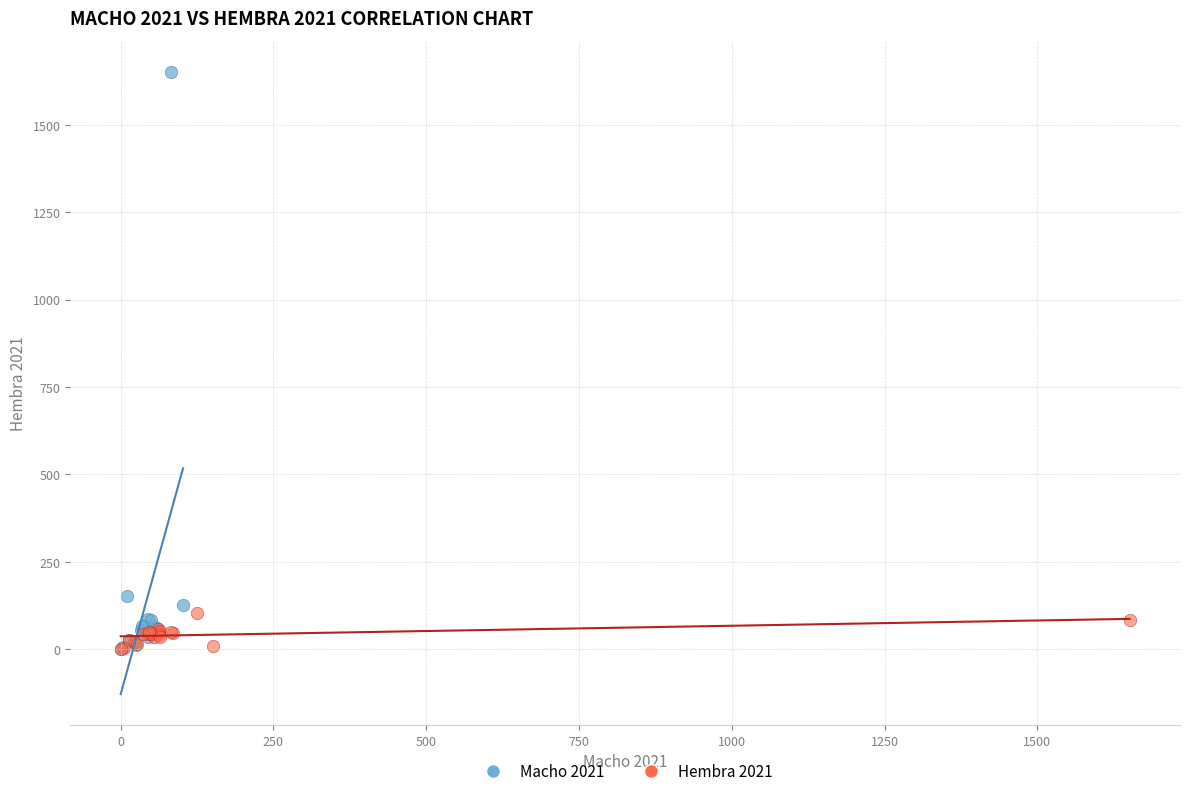

Which series contains the highest Y value?

Macho 2021